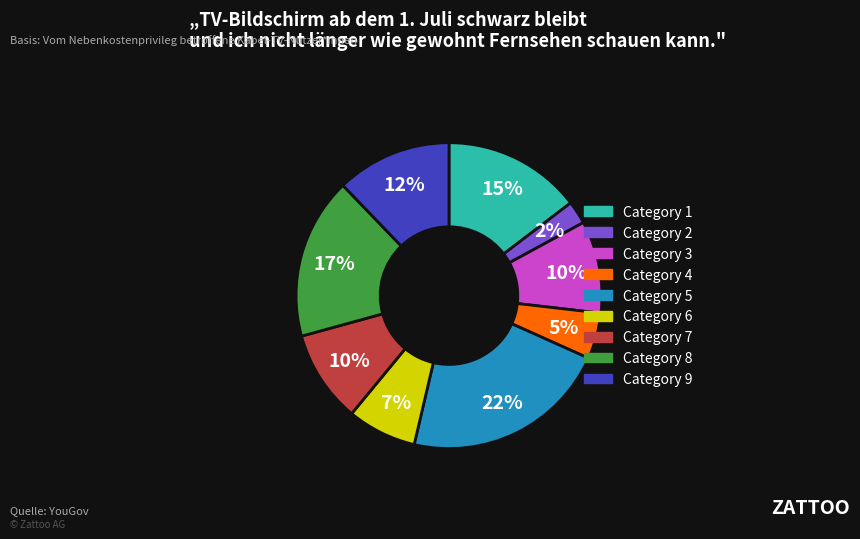

To the nearest percent, what is the difference between the largest and smallest slice percentages?

20%